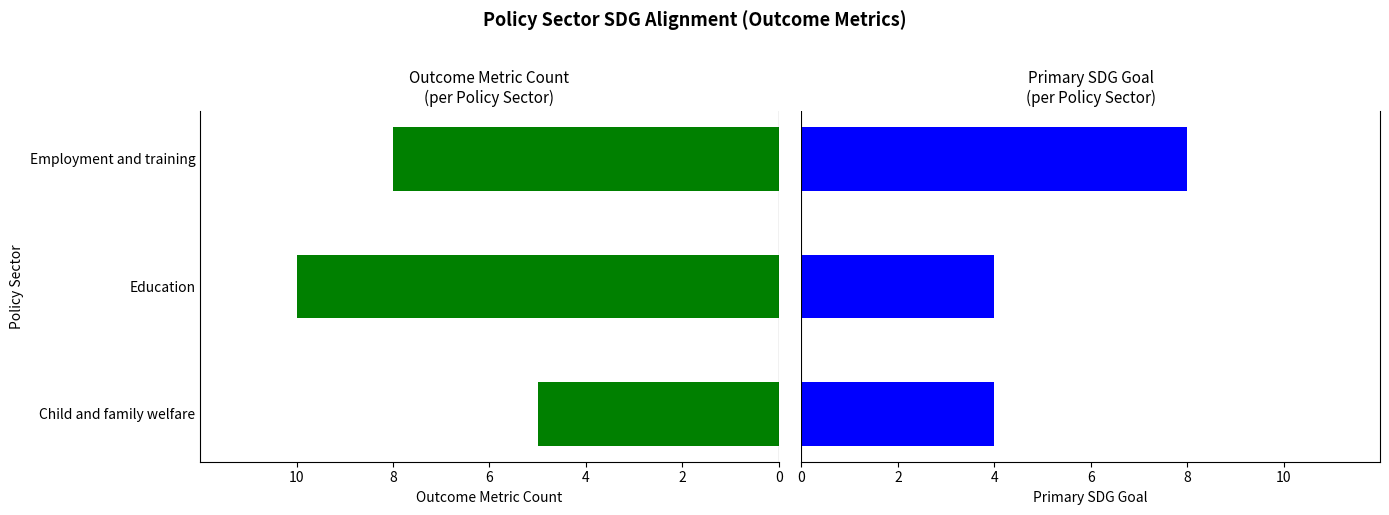

Count the number of data series in this chart.

2